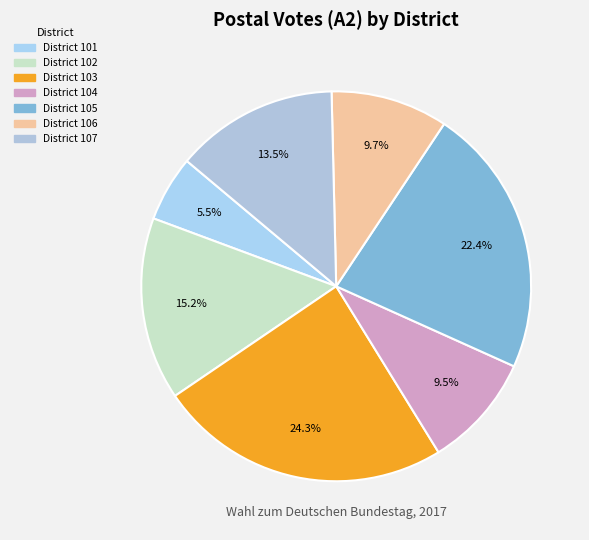

How many segments does this pie chart have?

7